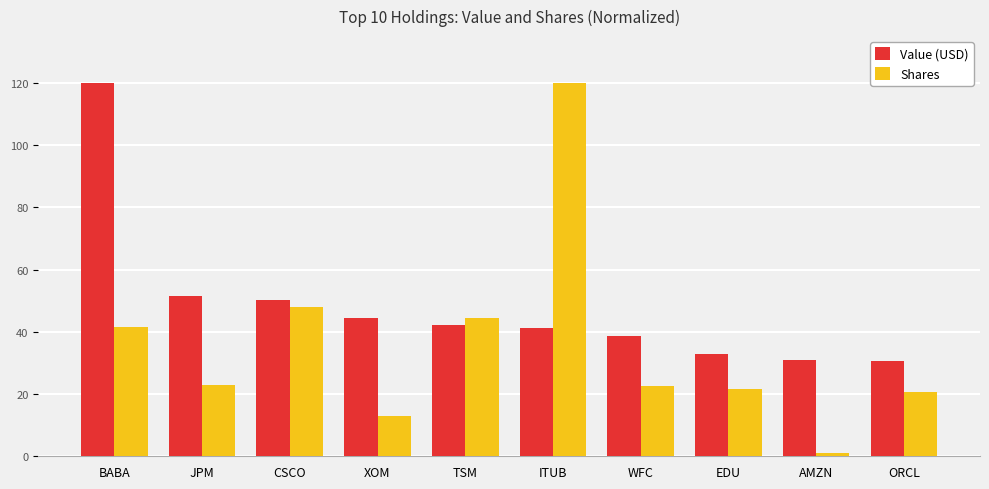

Is it true that Shares equals 20.6 at ORCL?

True